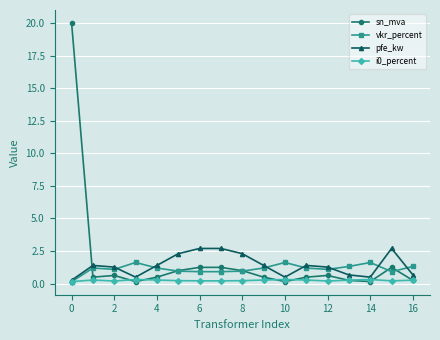

Which series has the widest spread of values?

sn_mva